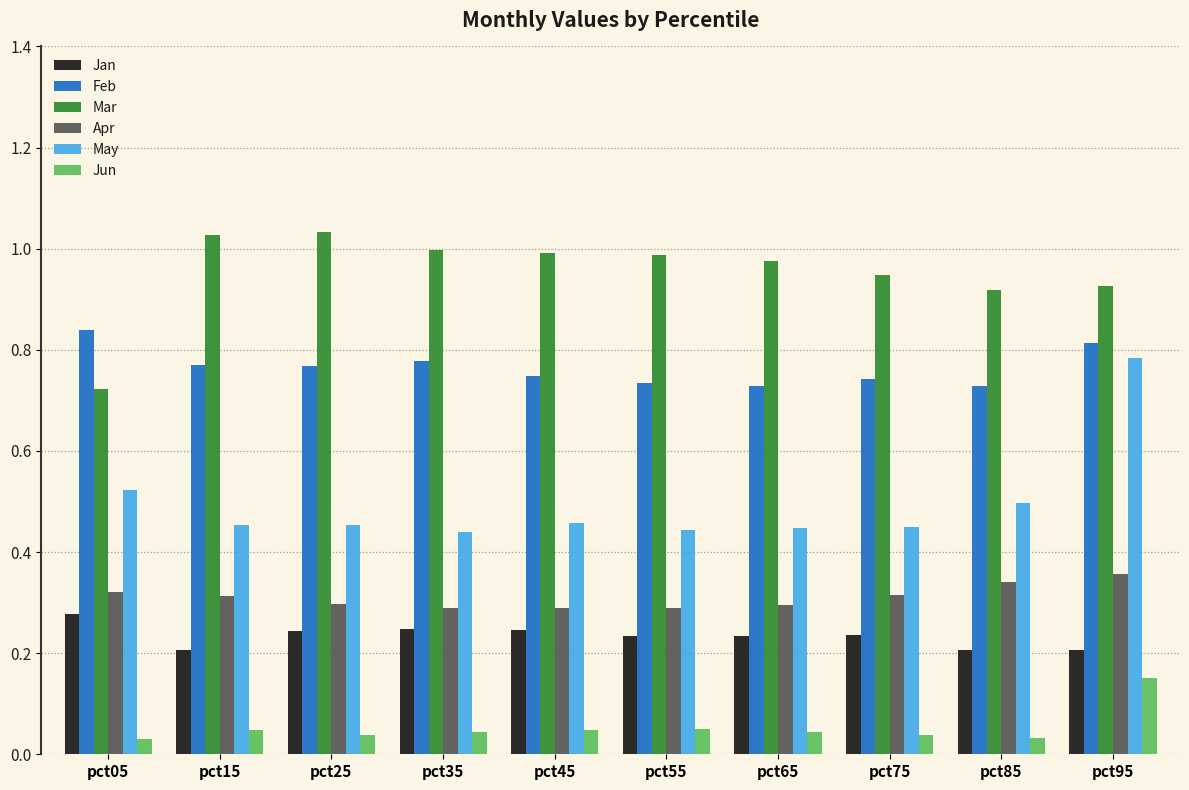

How many bars are there in total?

60